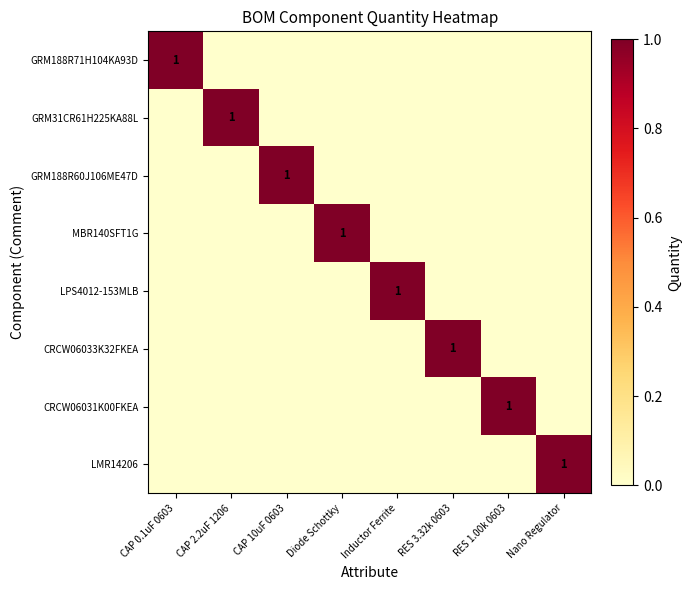

True or false: LMR14206 has a value of 1 at Nano Regulator.

True